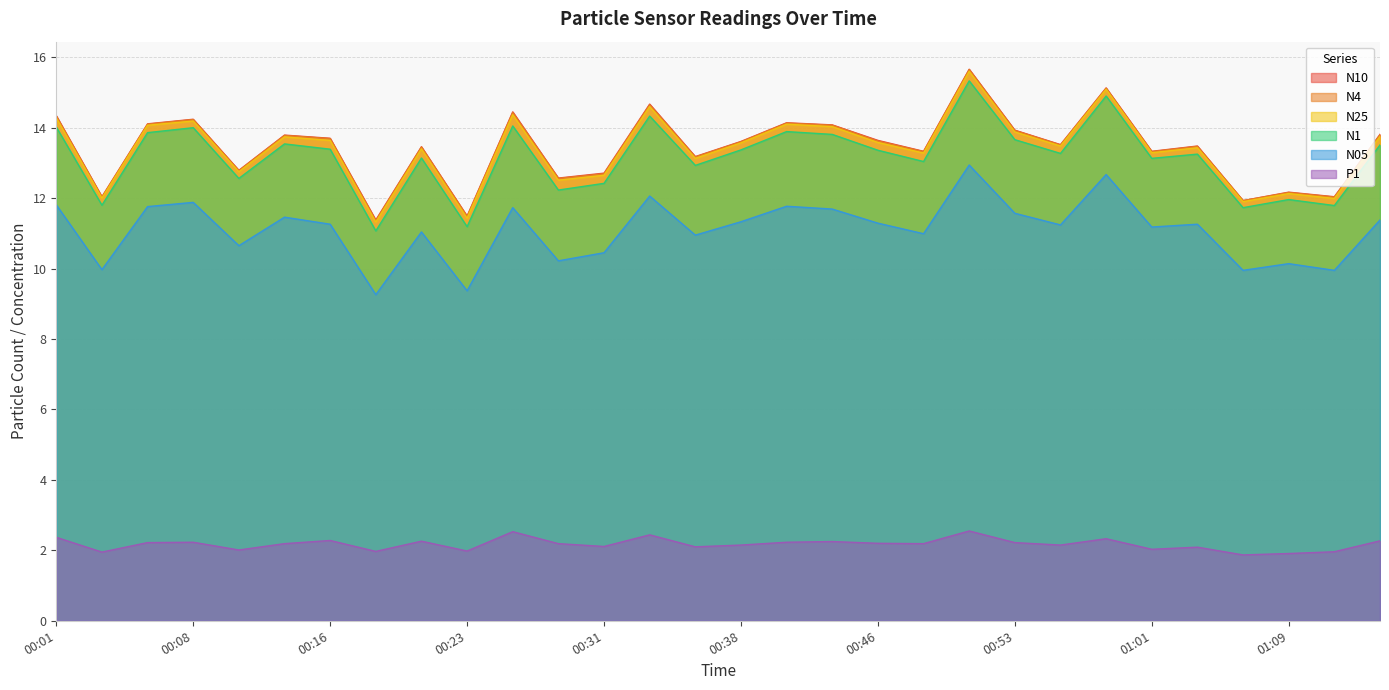

What is the sum of the N4 values at 00:28 and 00:33?

27.2